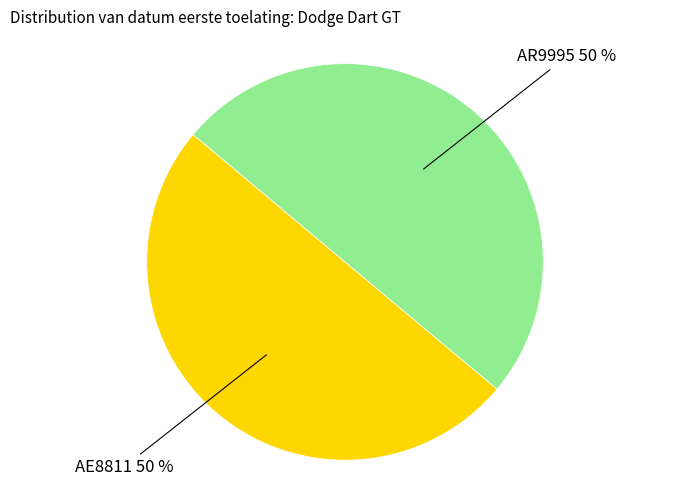

To the nearest percent, what is the average slice percentage?

50%